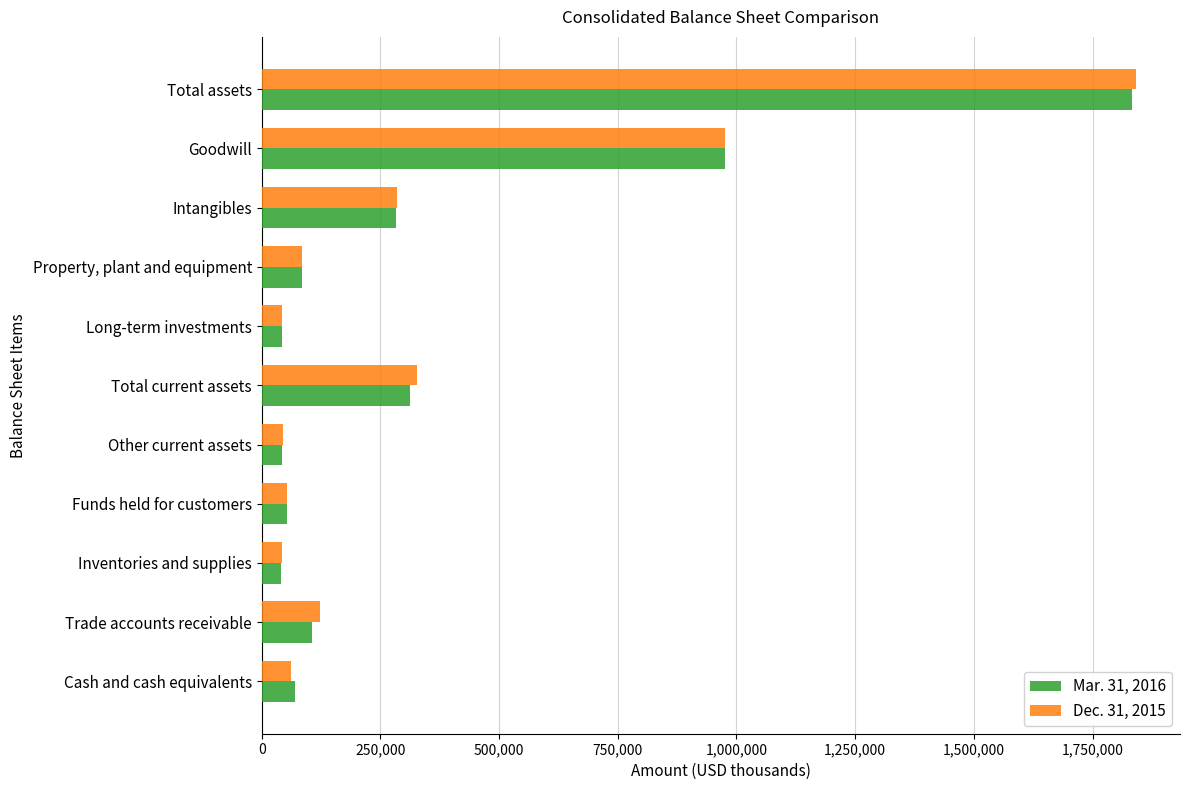

Rank the series by their maximum value, from highest to lowest.

Dec. 31, 2015, Mar. 31, 2016